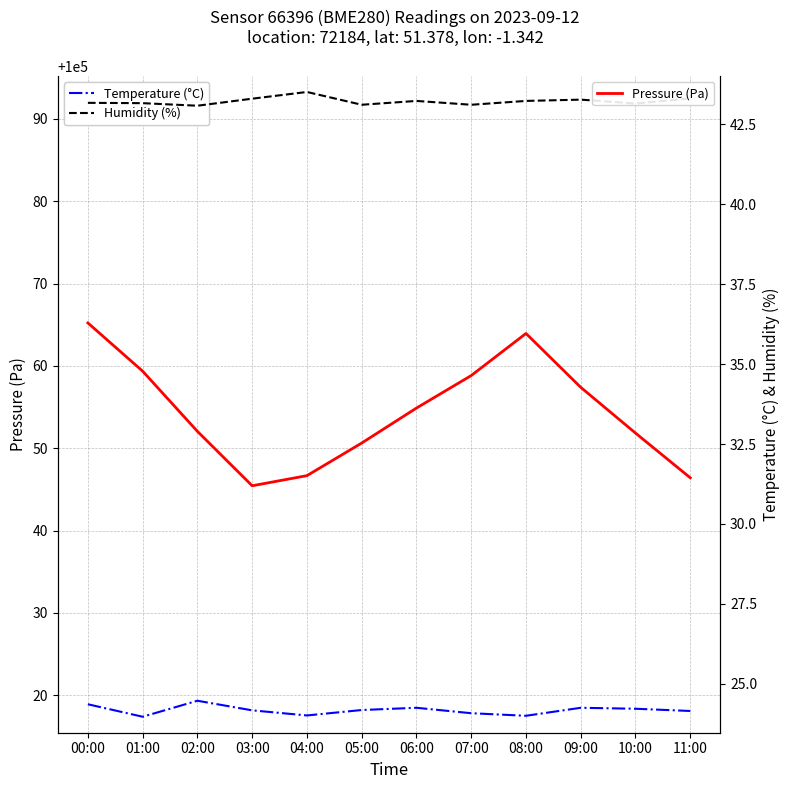

How many distinct data groups are displayed?

3